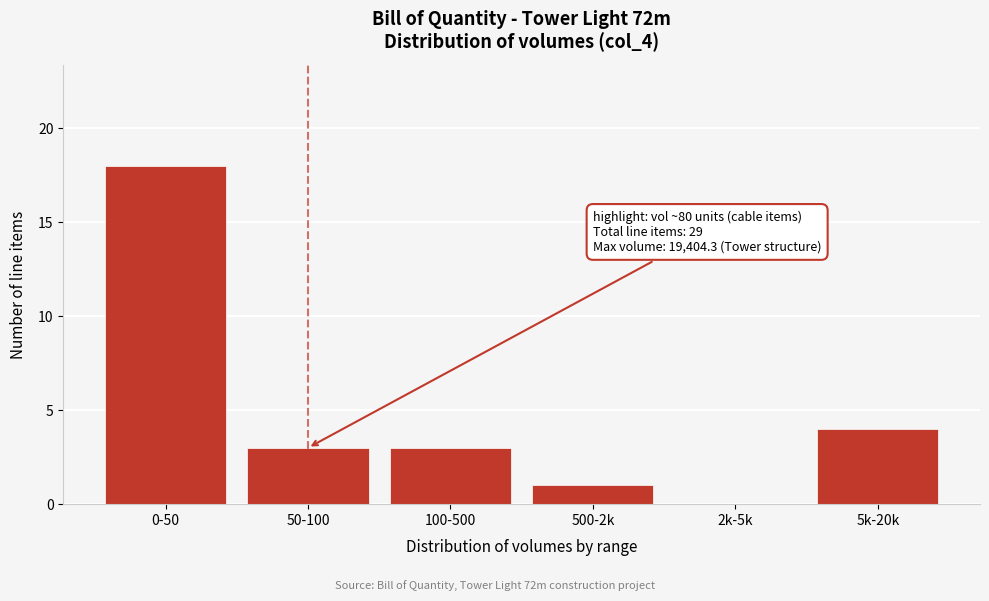

Reading right to left, what are all the values shown in this chart?

5k-20k=4	2k-5k=0	500-2k=1	100-500=3	50-100=3	0-50=18